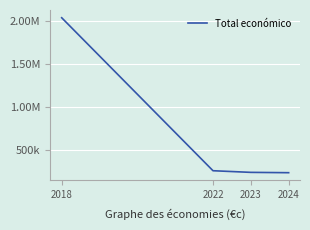

Does the chart display data point markers on the line(s)?

No